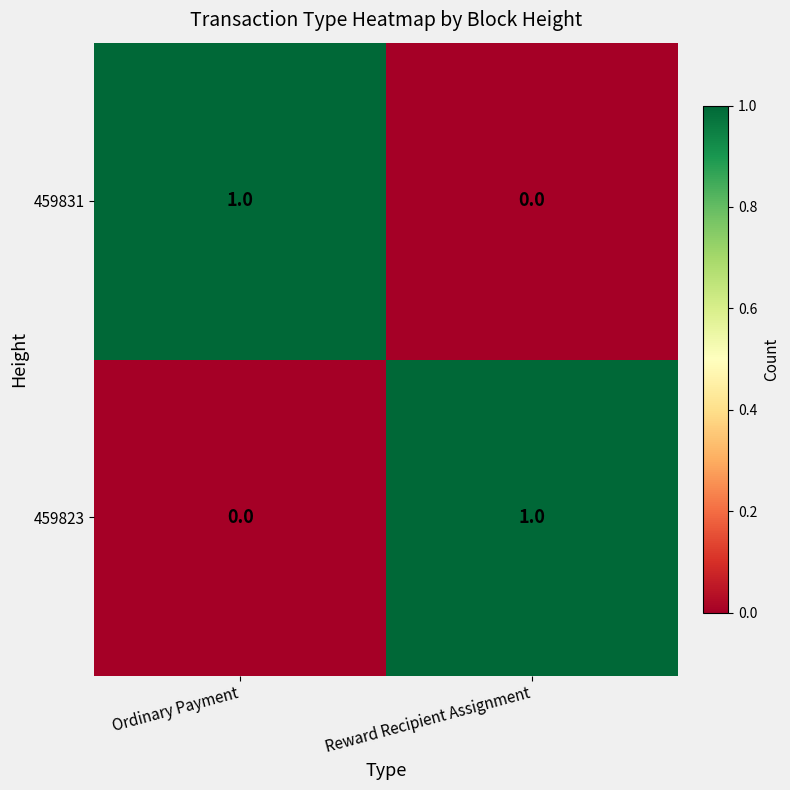

Where is 459823 nearest to the value 0?

Ordinary Payment